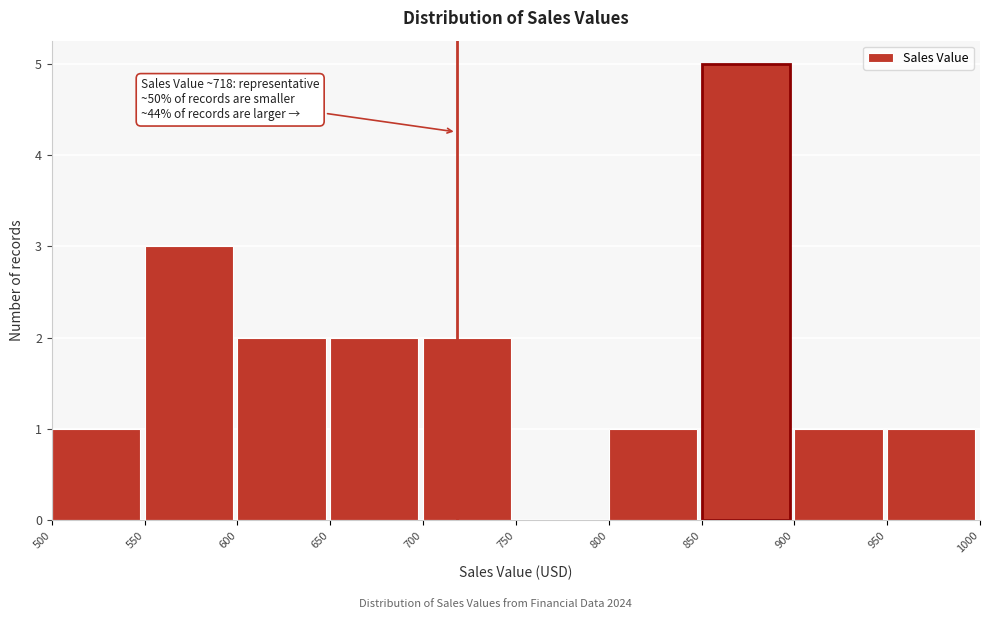

Over which range of the x-axis is the bar tallest?

850 to 900